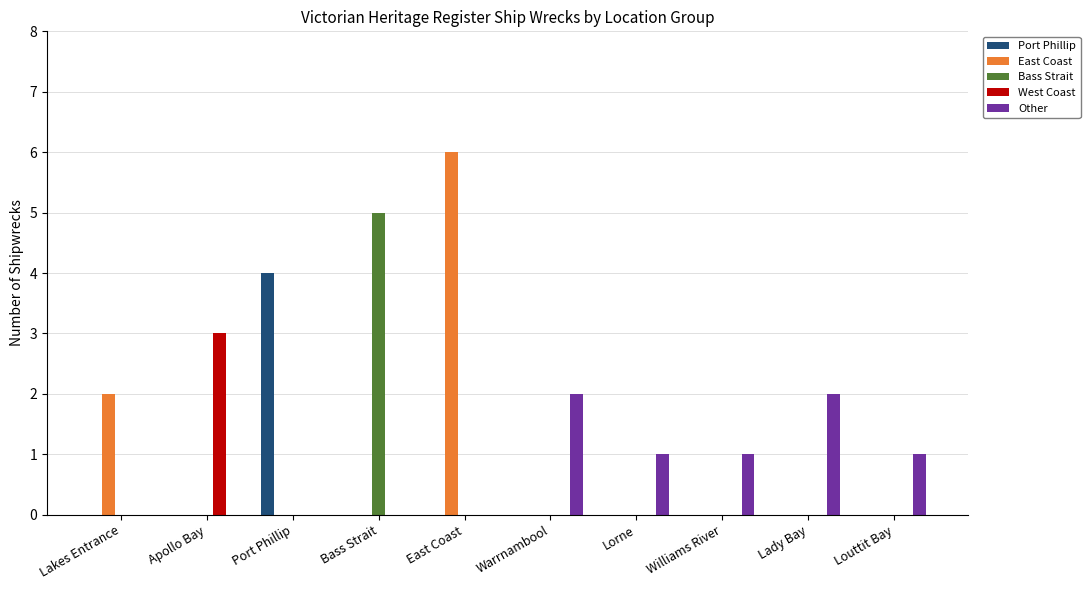

Which series changed the most between Lorne and Lady Bay?

Other